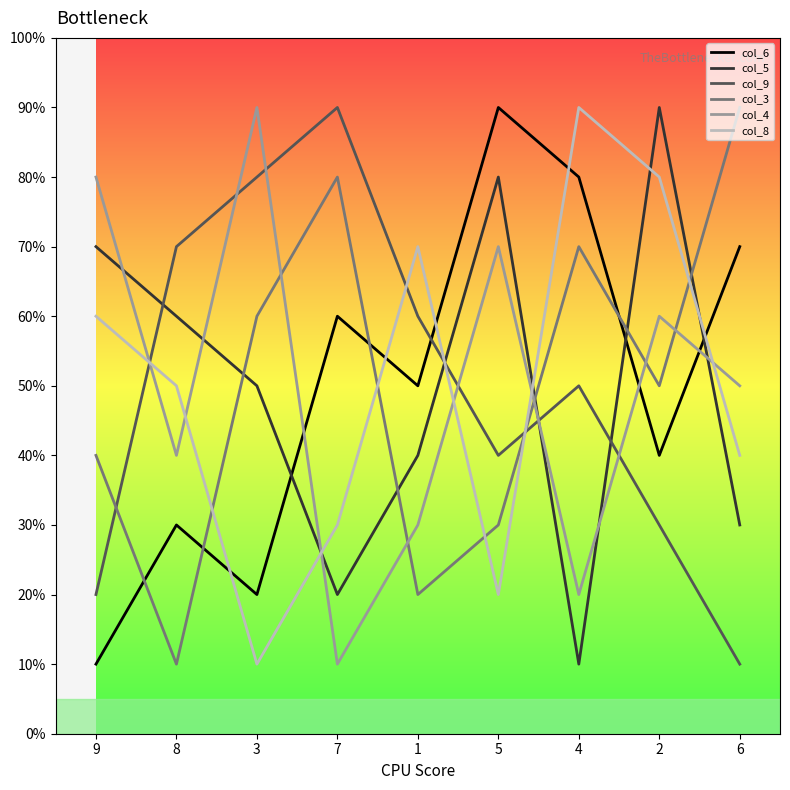

Reading right to left, extract all data points from this chart.

col_6: 6=7	2=4	4=8	5=9	1=5	7=6	3=2	8=3	9=1
col_5: 6=3	2=9	4=1	5=8	1=4	7=2	3=5	8=6	9=7
col_9: 6=1	2=3	4=5	5=4	1=6	7=9	3=8	8=7	9=2
col_3: 6=9	2=5	4=7	5=3	1=2	7=8	3=6	8=1	9=4
col_4: 6=5	2=6	4=2	5=7	1=3	7=1	3=9	8=4	9=8
col_8: 6=4	2=8	4=9	5=2	1=7	7=3	3=1	8=5	9=6